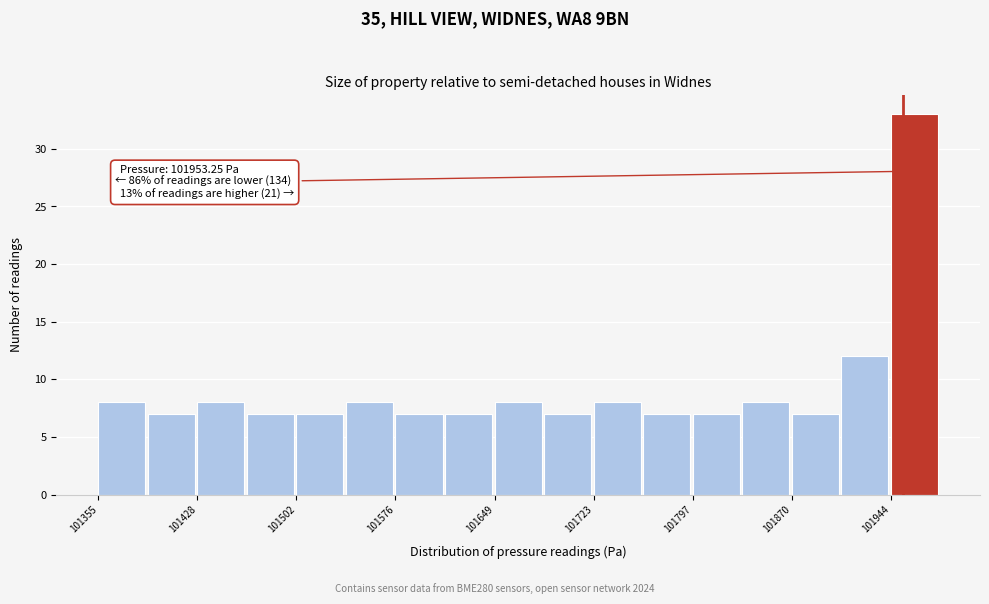

Around what value on the x-axis is the tallest bar? Give the approximate position of its centre, as read against the axis.

101960